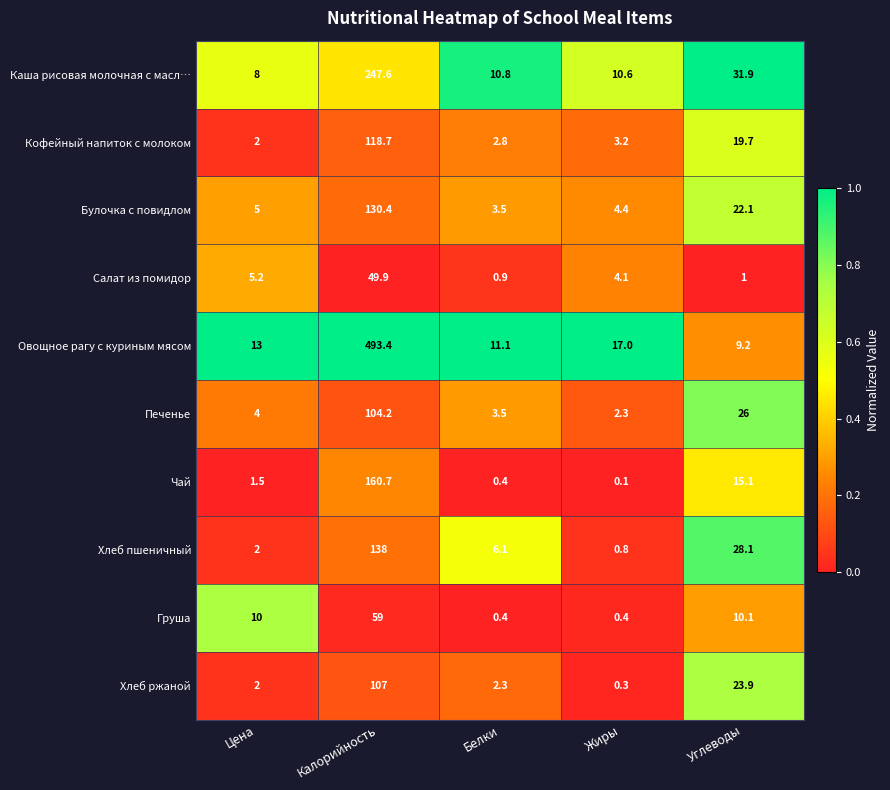

Rank the series by their maximum value, from highest to lowest.

Овощное рагу с куриным мясом, Каша рисовая молочная с масл…, Чай, Хлеб пшеничный, Булочка с повидлом, Кофейный напиток с молоком, Хлеб ржаной, Печенье, Груша, Салат из помидор